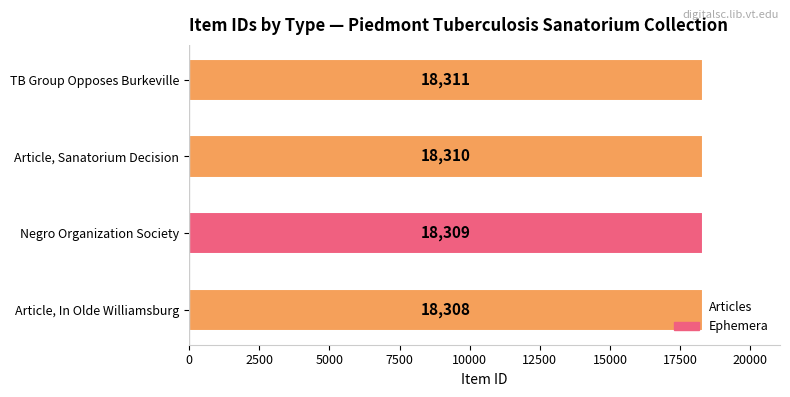

Between Negro Organization Society and Article, In Olde Williamsburg, which is larger?

Negro Organization Society